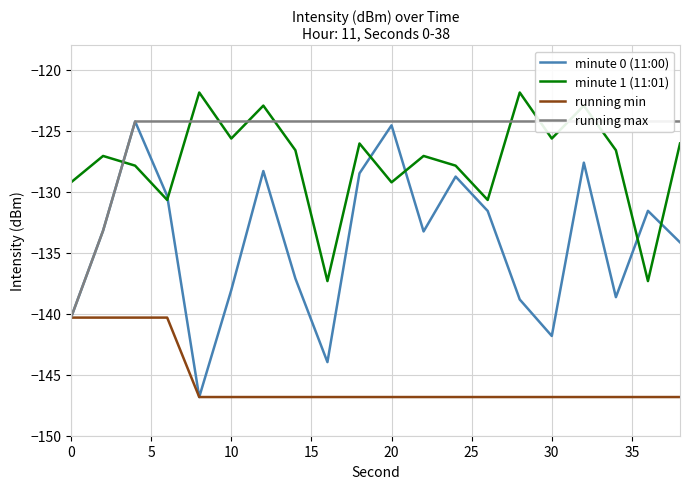

Which series has the largest range (max minus min)?

minute 0 (11:00)